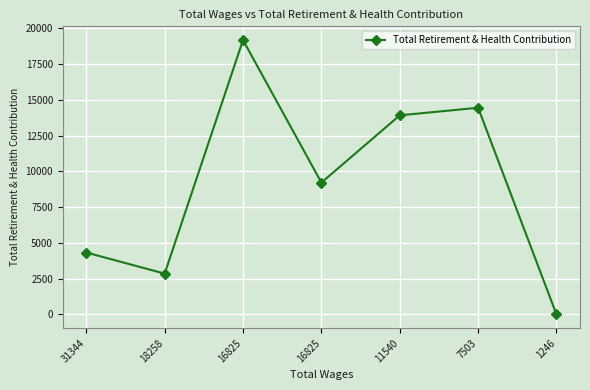

How many lines are shown in the chart?

1